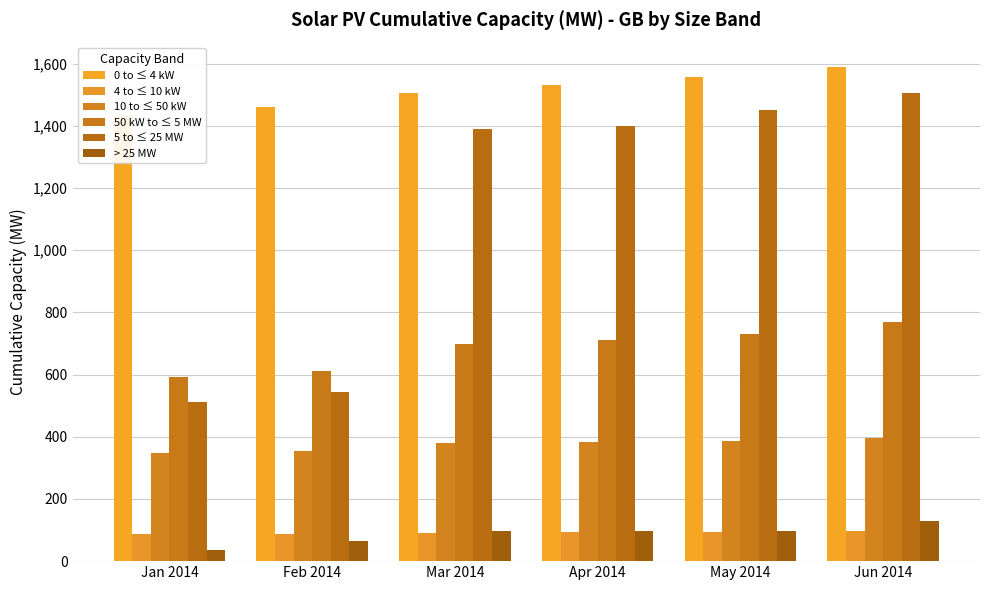

Where is 0 to ≤ 4 kW nearest to the value 1509?

Mar 2014